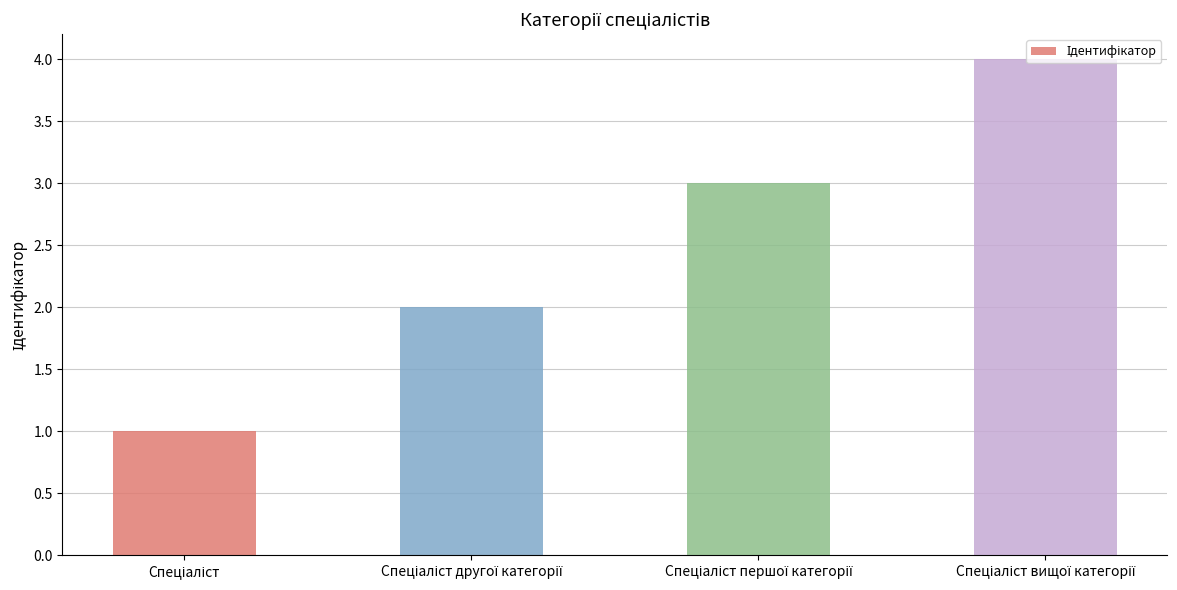

Does the chart contain any negative values?

No